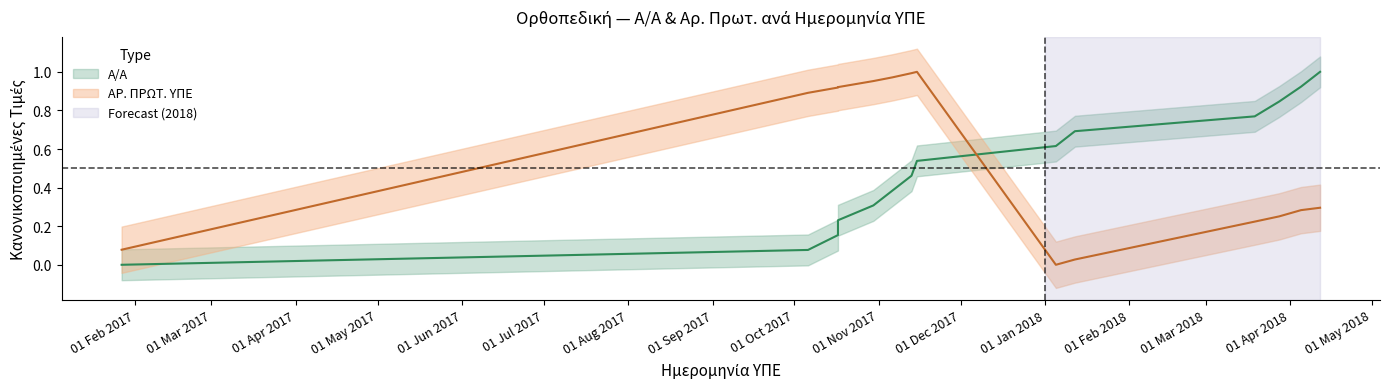

Which series ends up on top after the final intersection of Α/Α and ΑΡ. ΠΡΩΤ. ΥΠΕ?

Α/Α